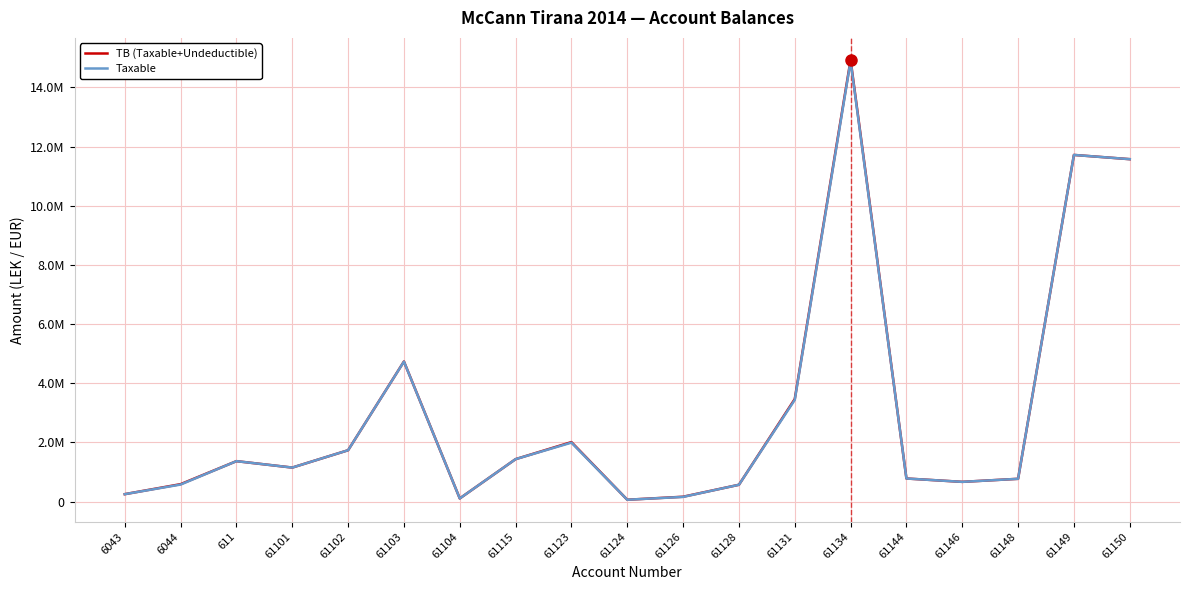

Which series changed the most between 61134 and 61146?

TB (Taxable+Undeductible)